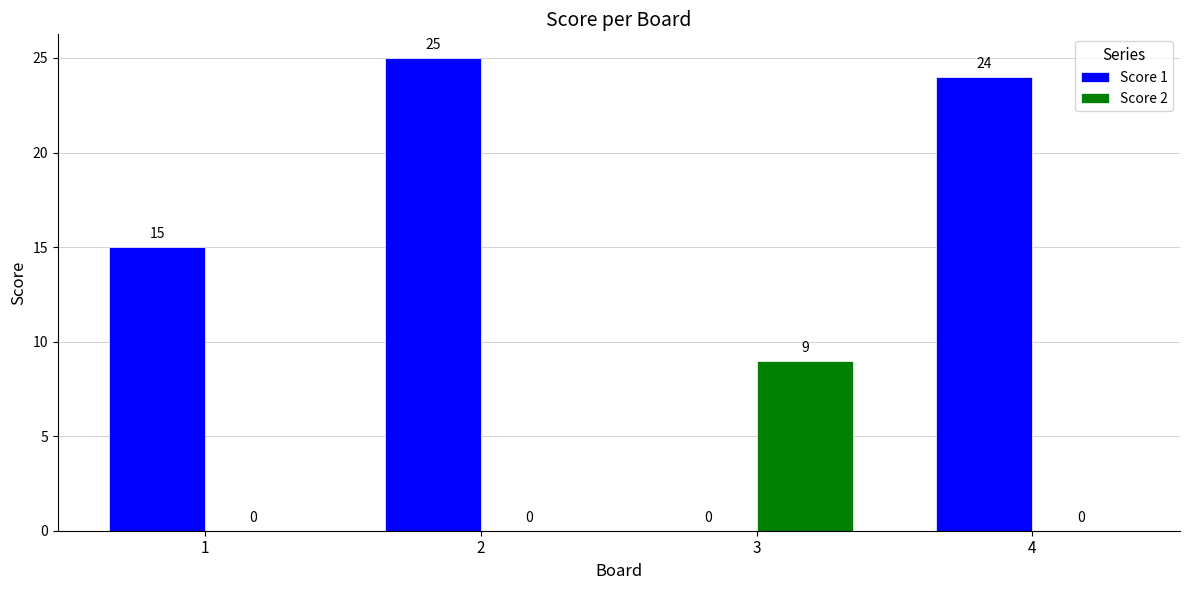

Which label corresponds to the largest value in the chart?

2